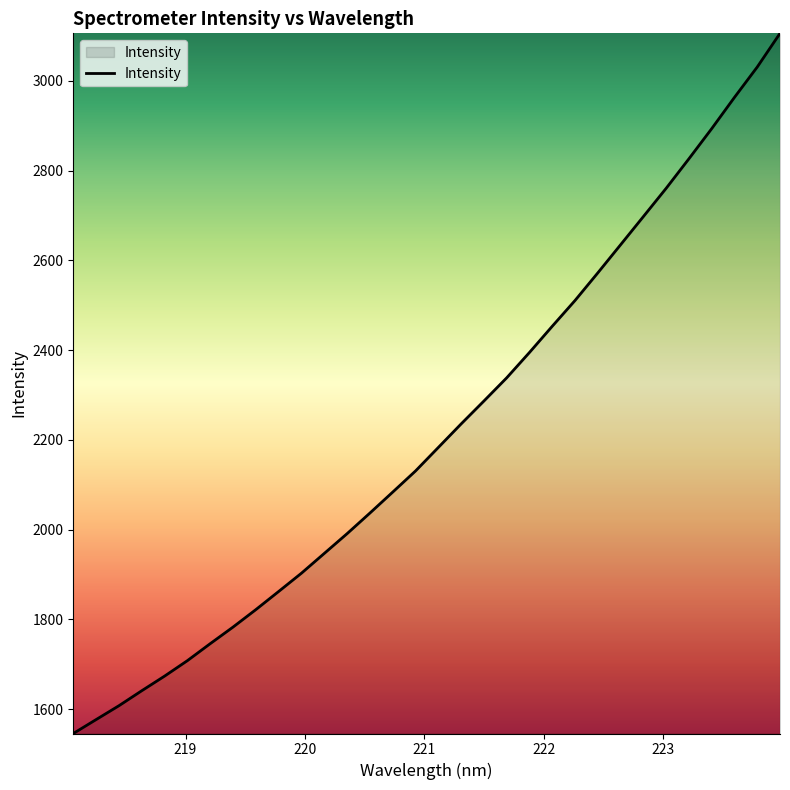

What is the difference between the maximum and minimum values?

1560.2